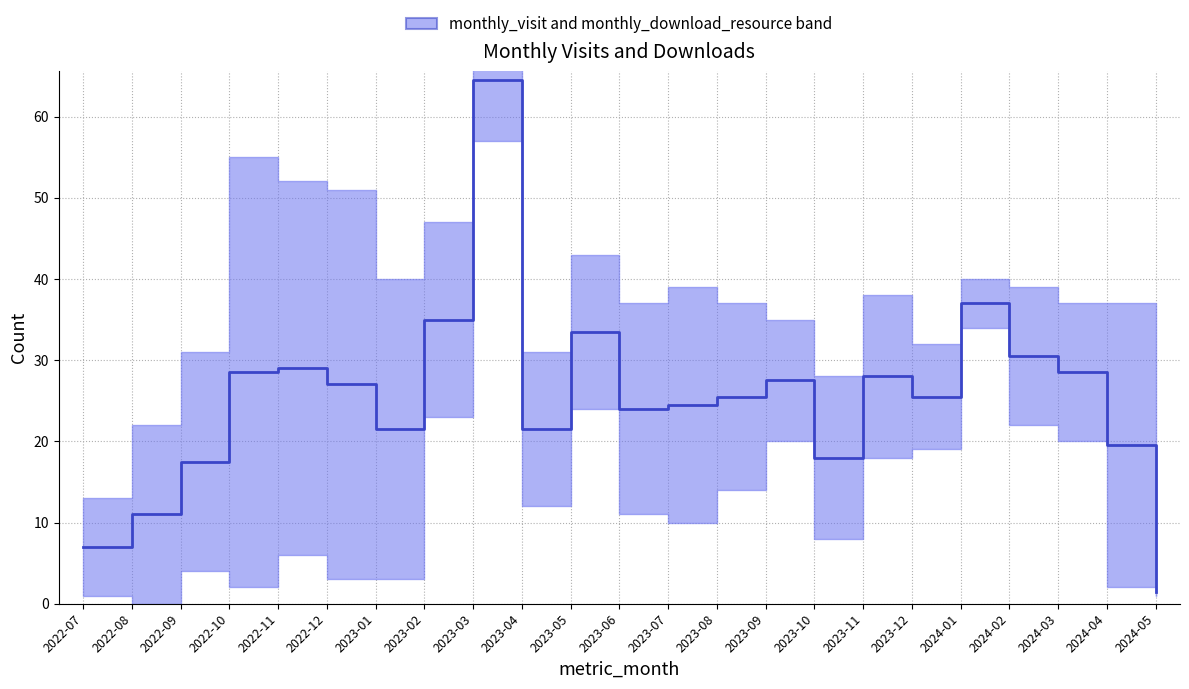

List the labels in order of value, smallest first.

2024-05, 2022-07, 2022-08, 2022-09, 2023-10, 2024-04, 2023-01, 2023-04, 2023-06, 2023-07, 2023-08, 2023-12, 2022-12, 2023-09, 2023-11, 2022-10, 2024-03, 2022-11, 2024-02, 2023-05, 2023-02, 2024-01, 2023-03